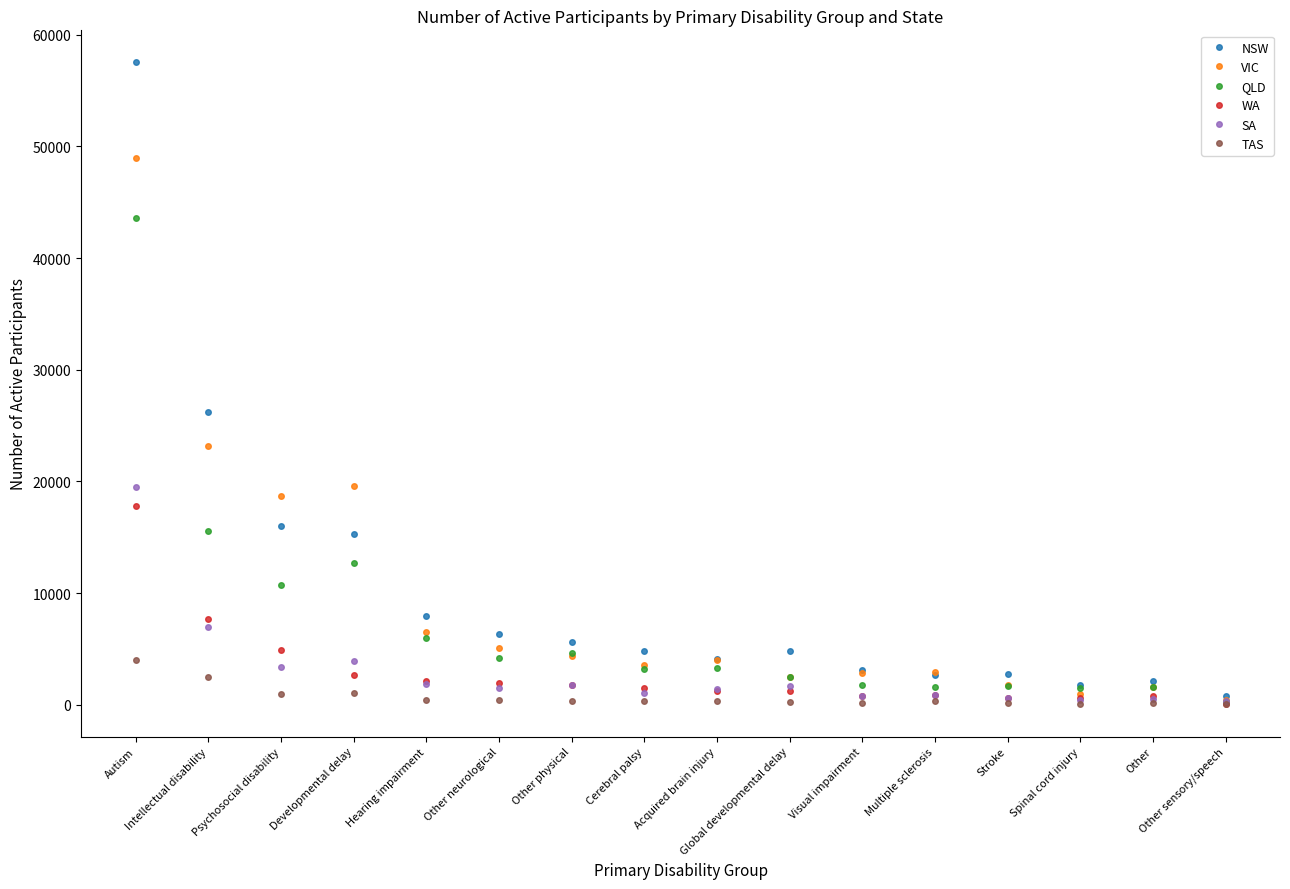

What are all the series names shown in the legend?

NSW, VIC, QLD, WA, SA, TAS